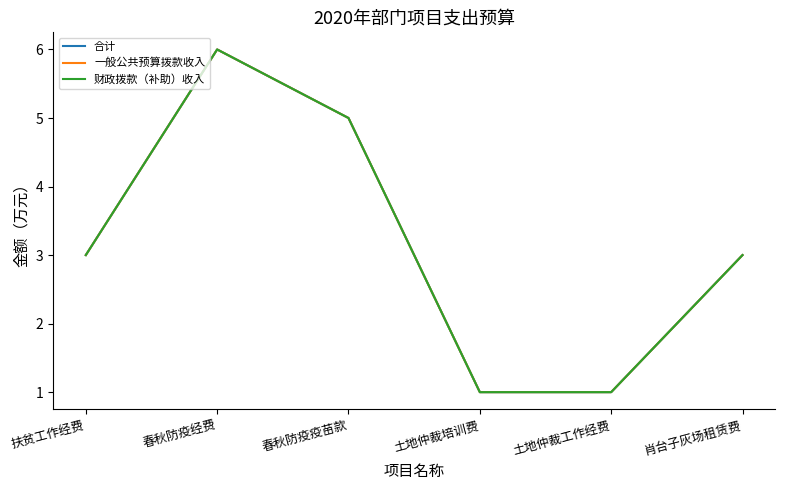

What value does the 合计 series have at 扶贫工作经费?

3